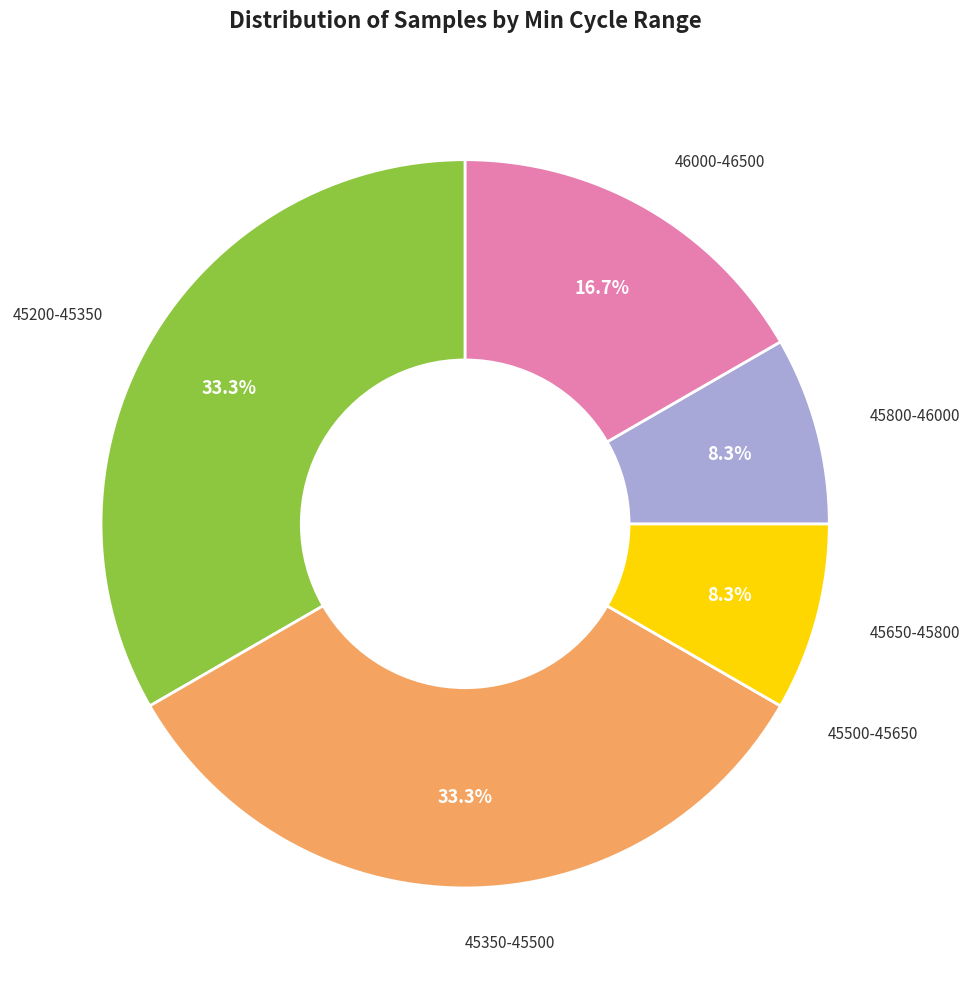

Is there a majority slice in this chart?

No